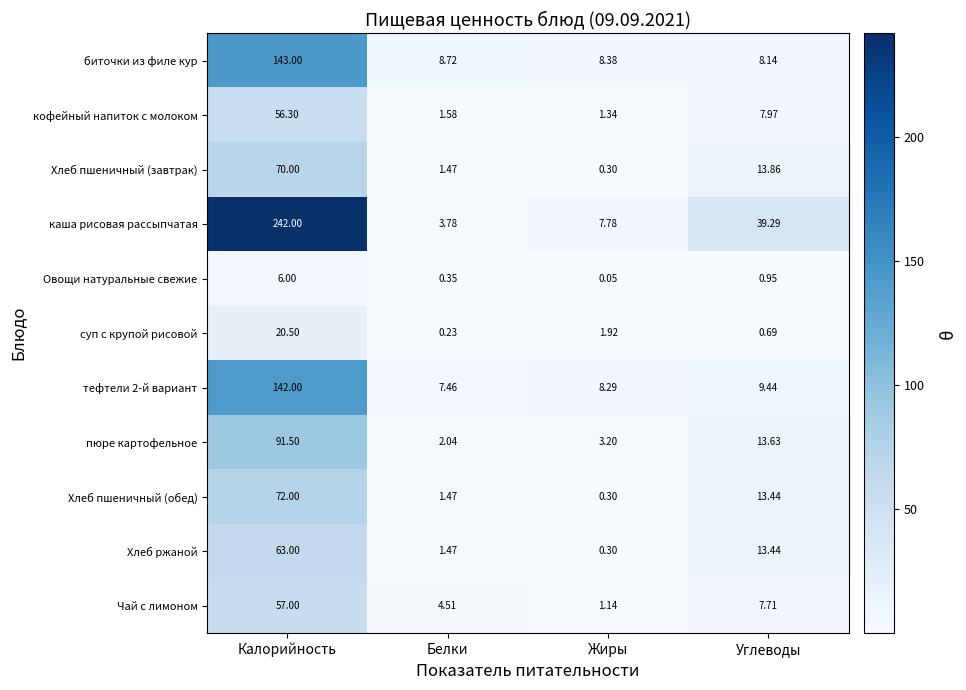

Which series has the widest spread of values?

каша рисовая рассыпчатая